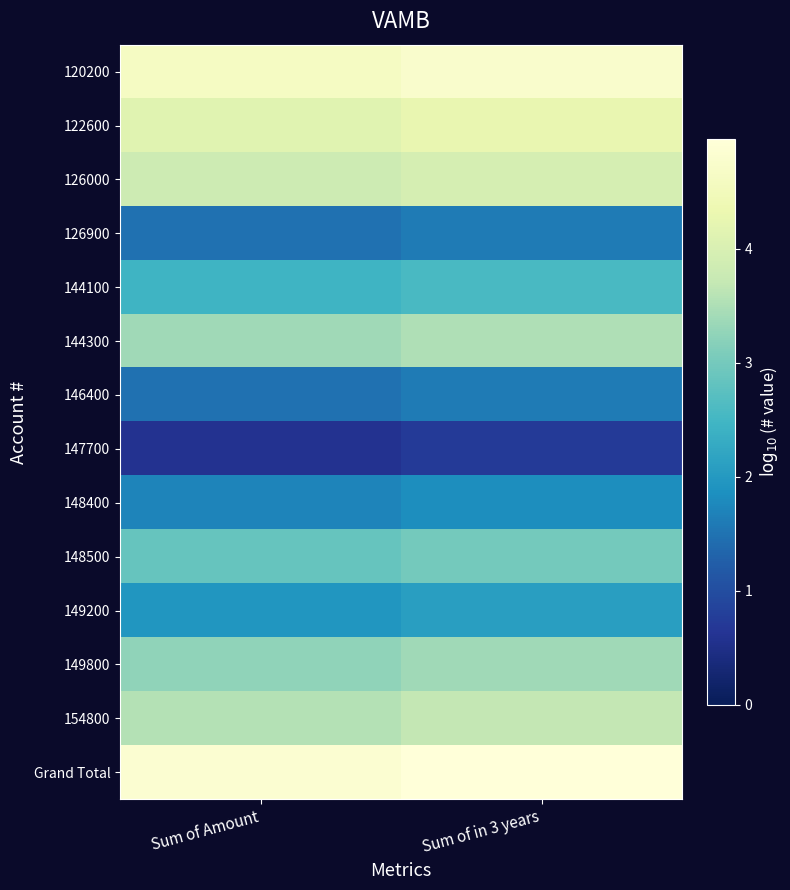

Which label corresponds to the smallest value in the chart?

Sum of Amount